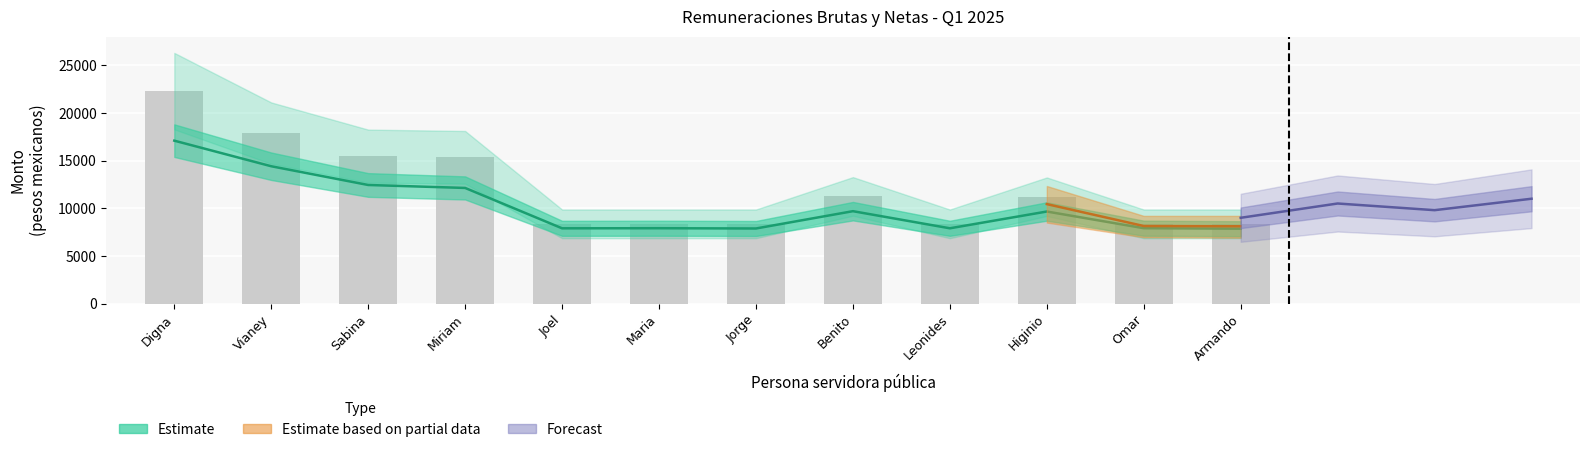

How many values are below 11213?

6